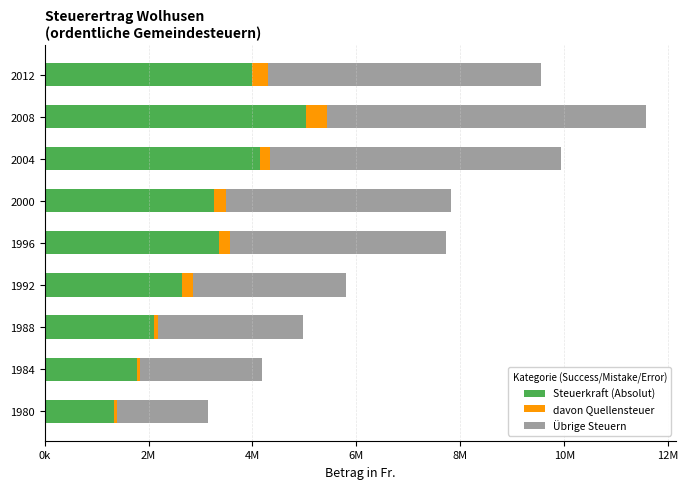

What are all the series names shown in the legend?

Steuerkraft (Absolut), davon Quellensteuer, Übrige Steuern